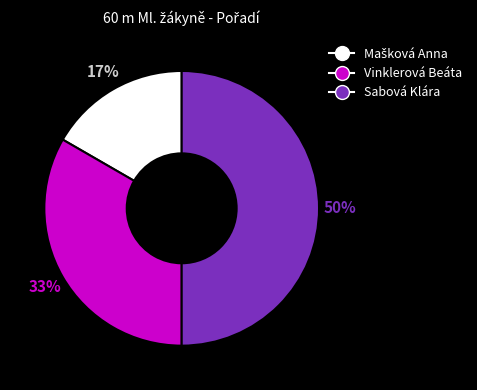

Which category has the biggest portion of the pie?

Sabová Klára